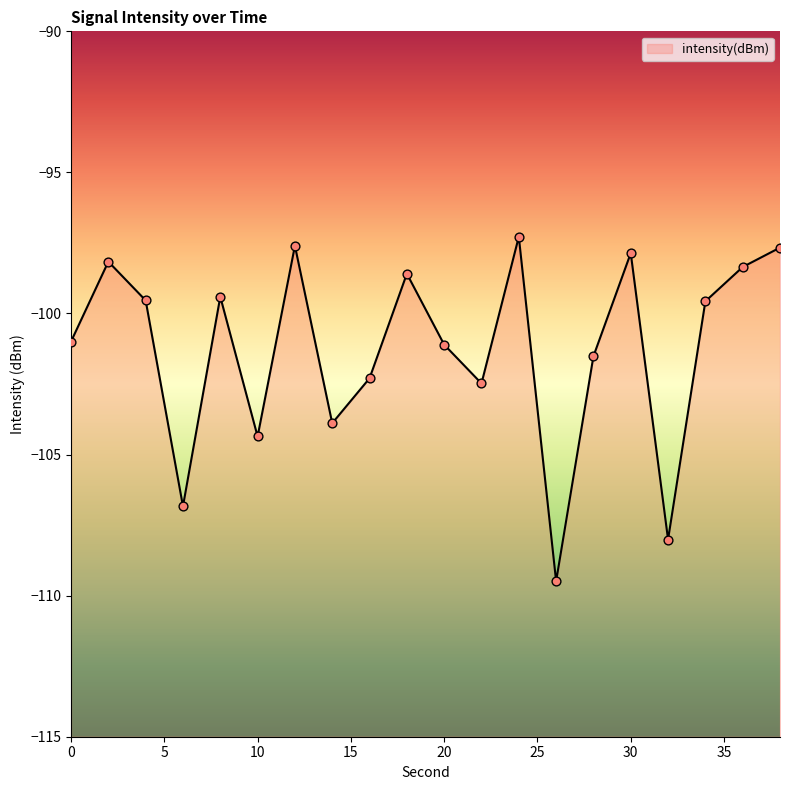

What is the change in value from 14 to 38?

+6.2